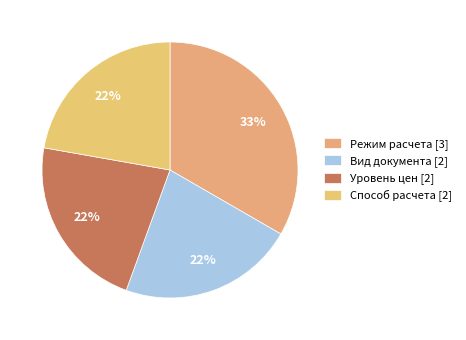

Is there any slice that represents more than half of the pie?

No